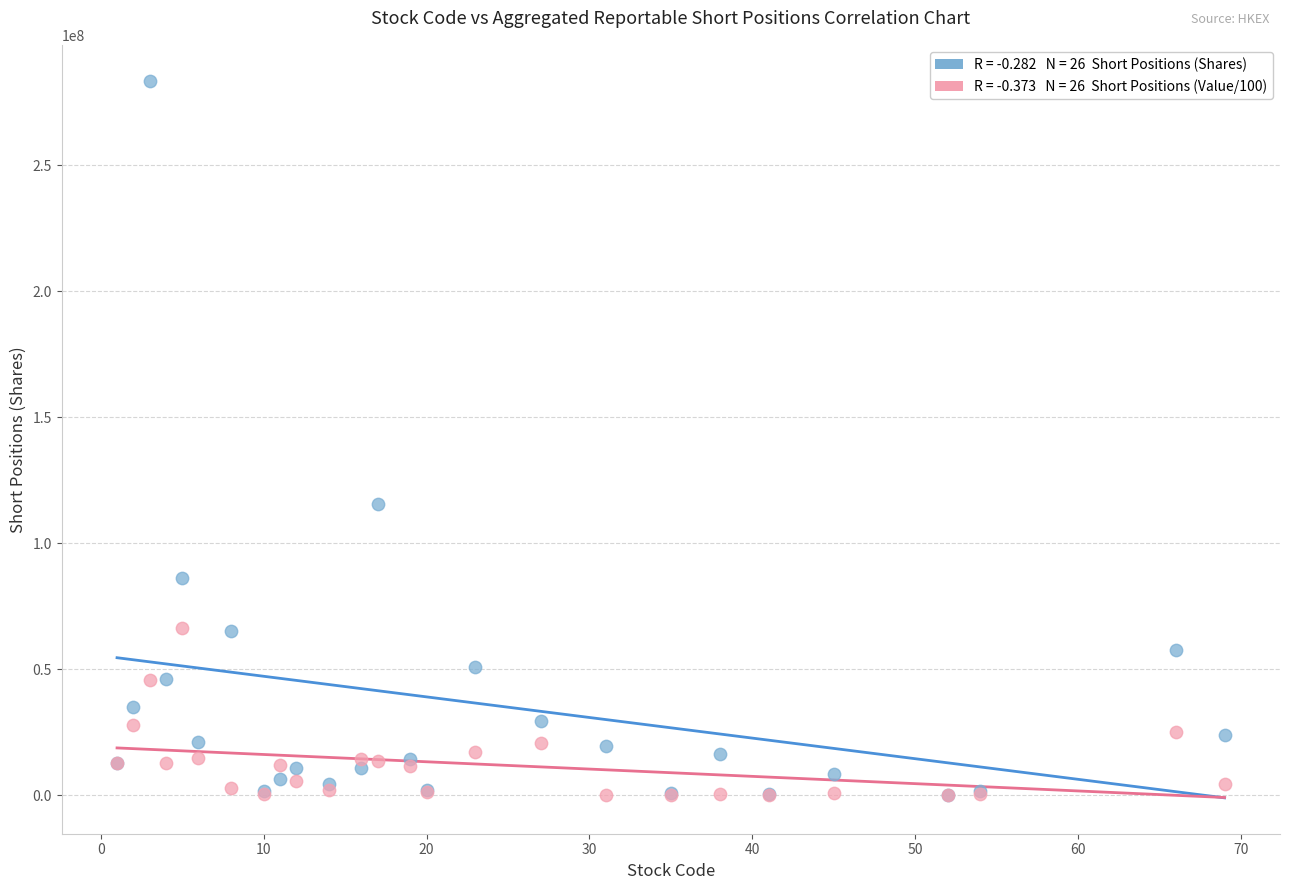

Across all series, what Y value is closest to 141762200?

115541470.0